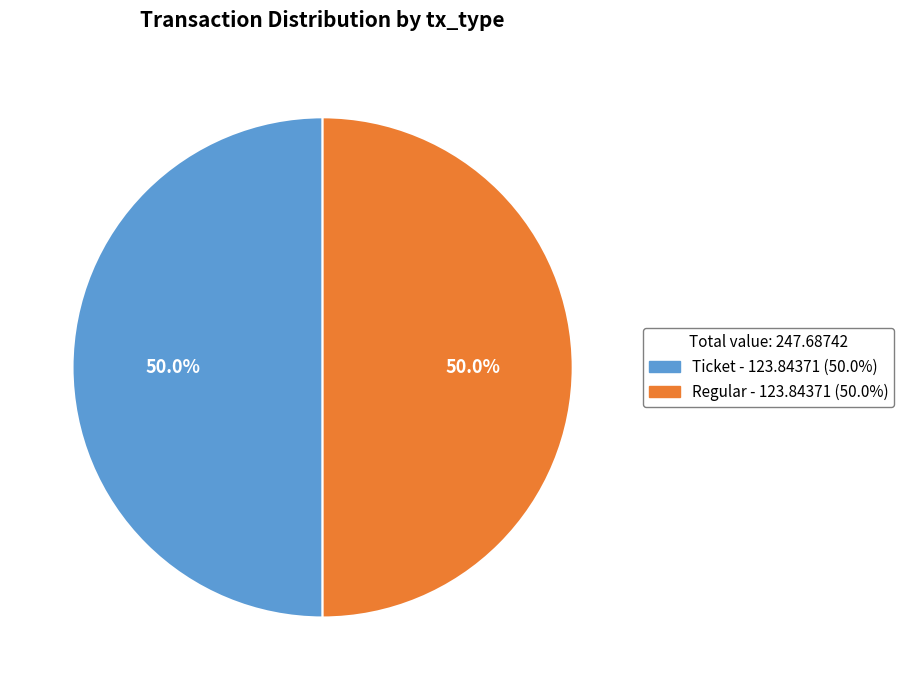

What is the ratio of the value at Regular to the value at Ticket?

1.0